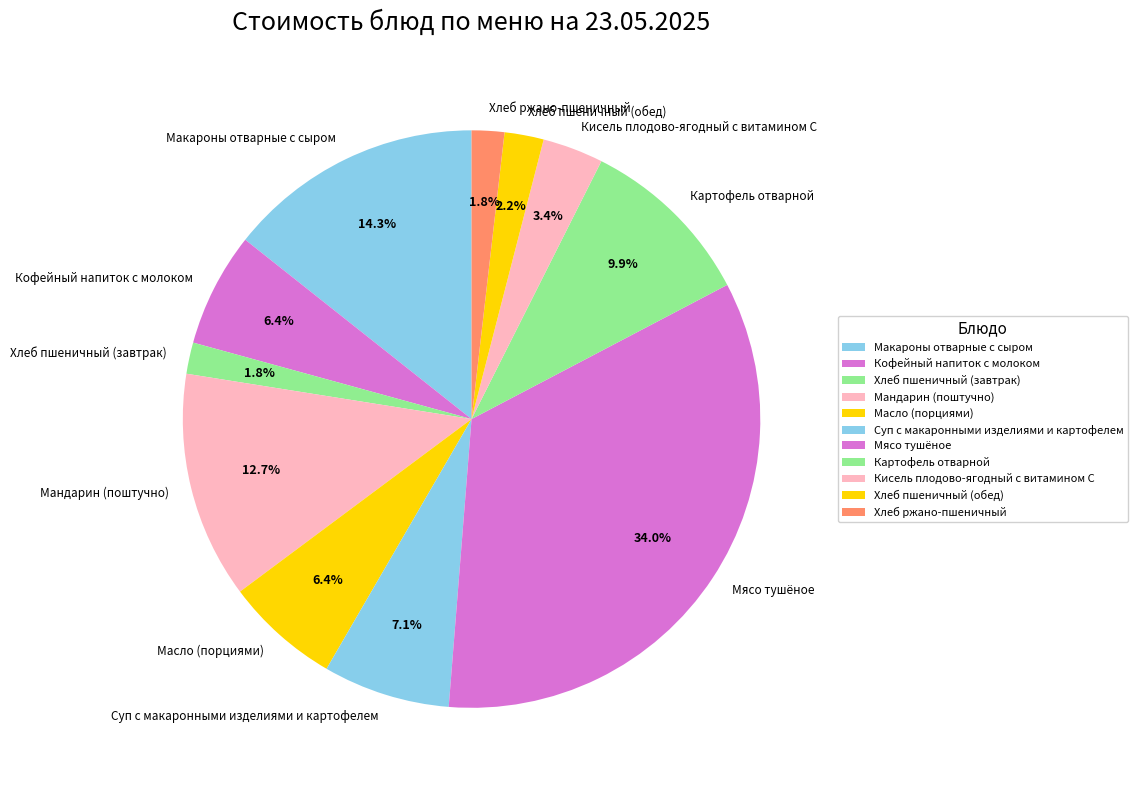

To the nearest percent, what is the average slice percentage?

9%